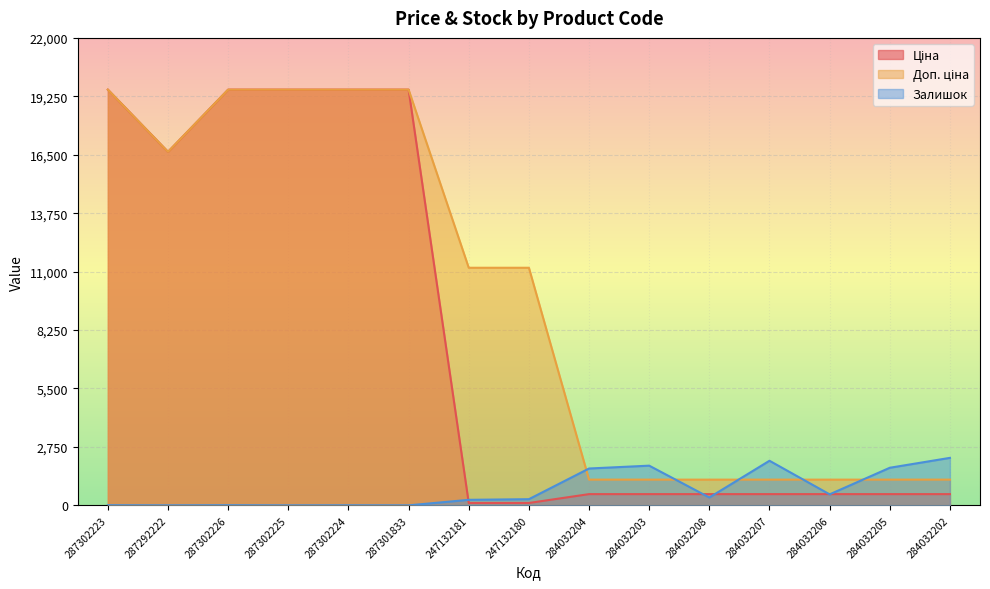

At which label is Ціна closest to 9838?

287292222